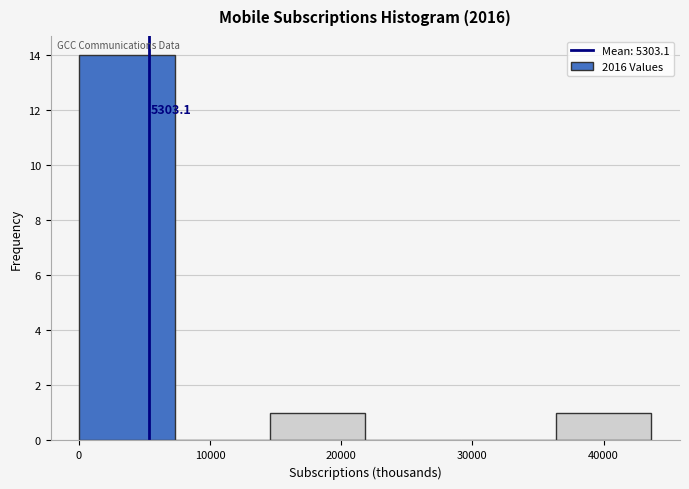

Over which range of the x-axis is the bar tallest?

0 to 7000